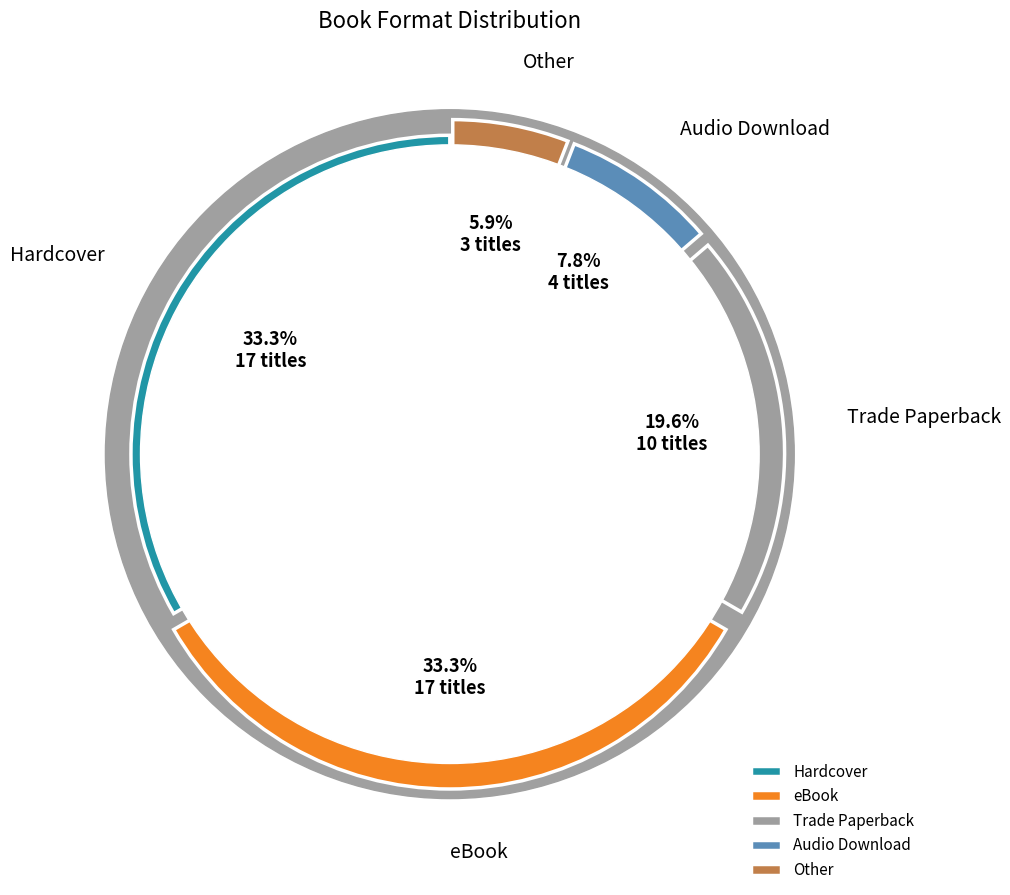

How many slices are in this pie chart?

5